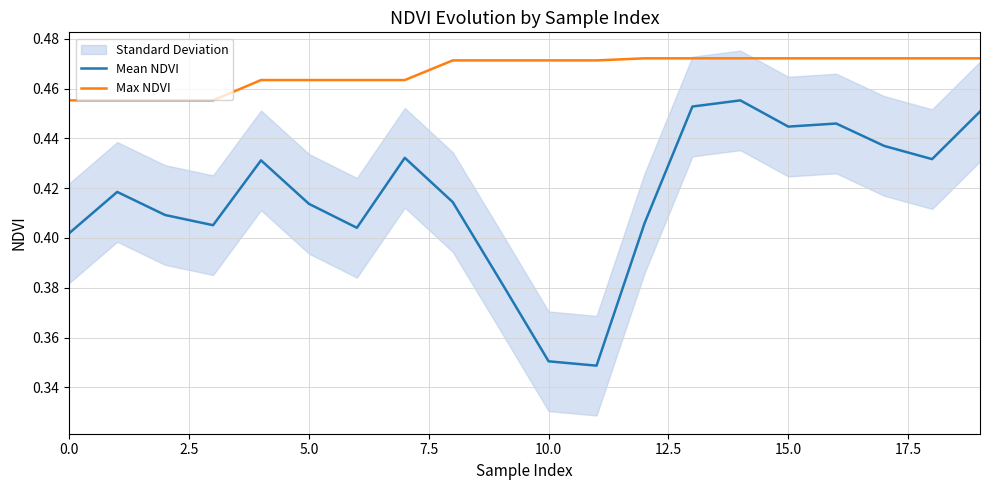

Which series has the largest total across all categories?

Max NDVI